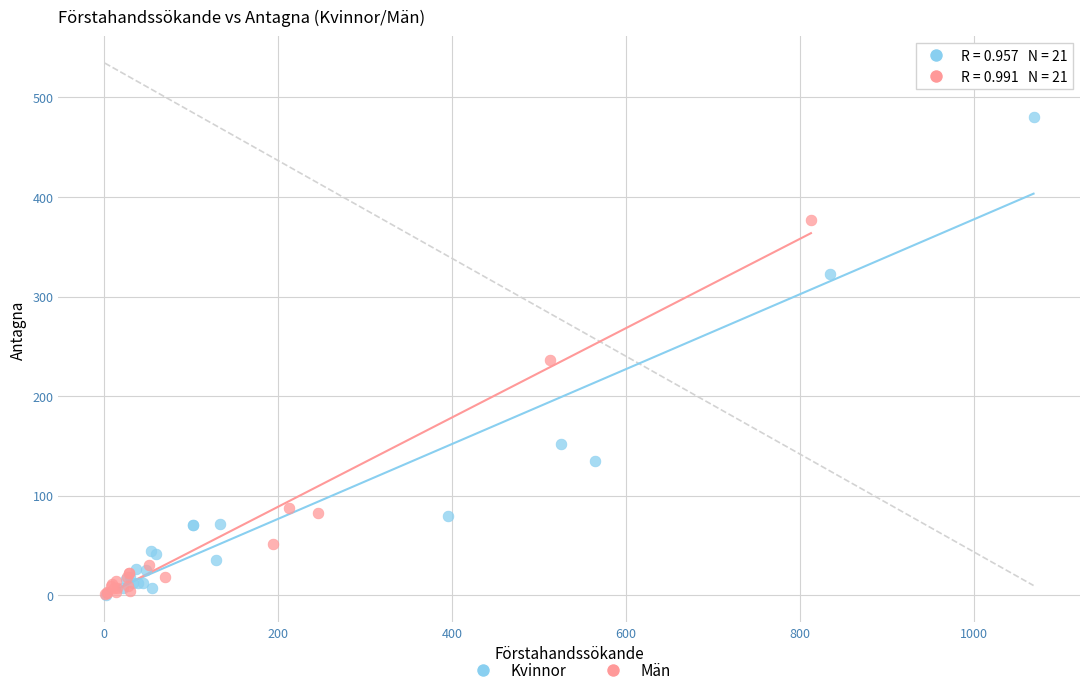

Which series reaches the maximum Y coordinate?

Kvinnor